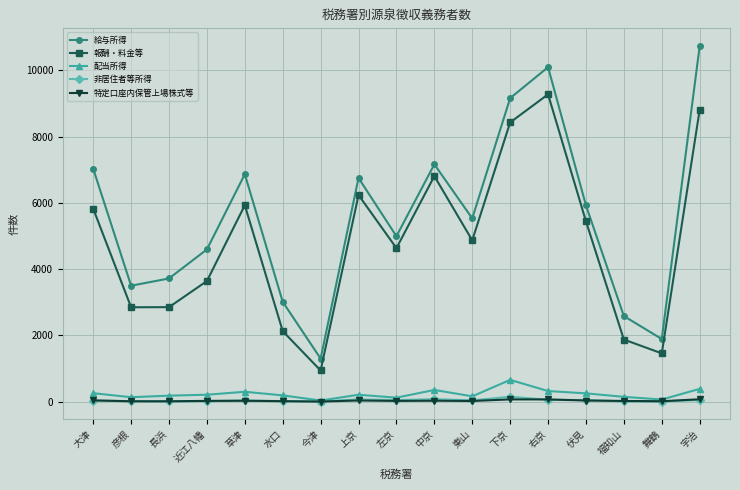

The 報酬・料金等 series shows 4632 at 左京. True or false?

True